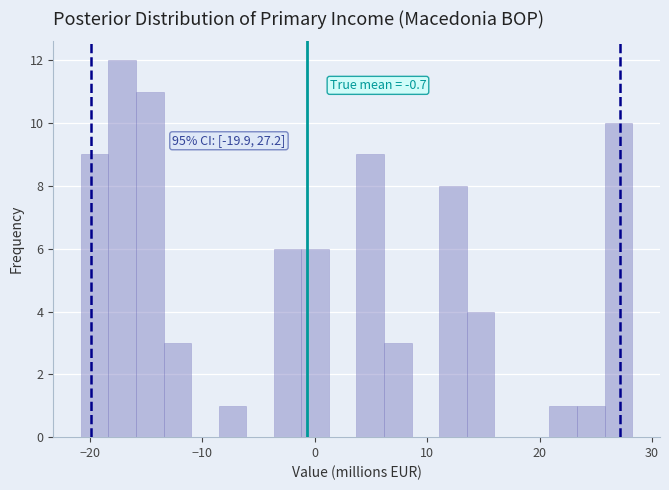

Read against the x-axis, roughly where is the centre of the tallest bar?

-17